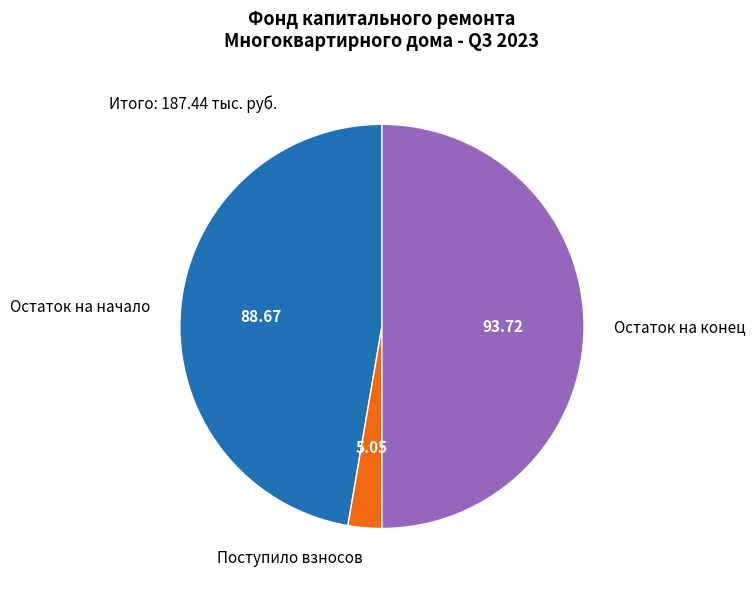

Which slice represents more than half of the pie?

Остаток на конец